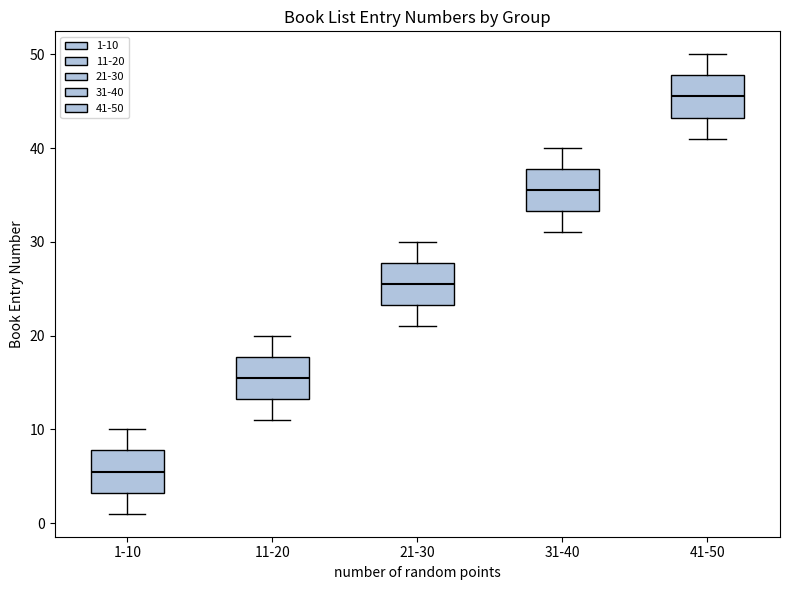

Reading left to right, transcribe this box plot: for each box, give where its median line is, the range the box spans, and where its two whiskers end, as read against the y-axis. The values are not printed on the chart, so give them approximately, as read against the axis.

1-10: median 6, box 3 to 8, whiskers 1 to 10
11-20: median 16, box 13 to 18, whiskers 11 to 20
21-30: median 26, box 23 to 28, whiskers 21 to 30
31-40: median 36, box 33 to 38, whiskers 31 to 40
41-50: median 46, box 43 to 48, whiskers 41 to 50